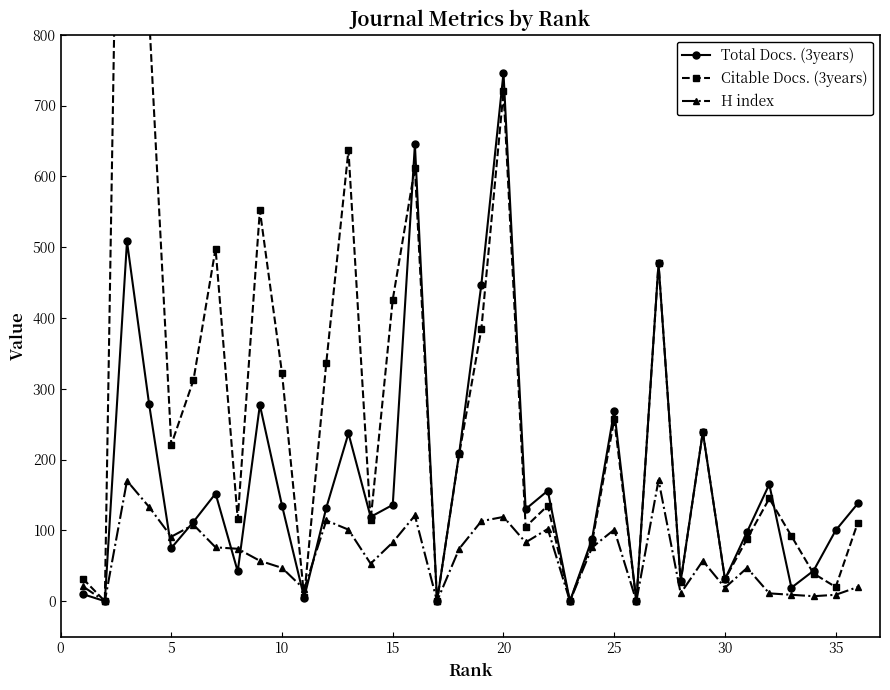

How many interior local peaks does the Total Docs. (3years) series have?

11